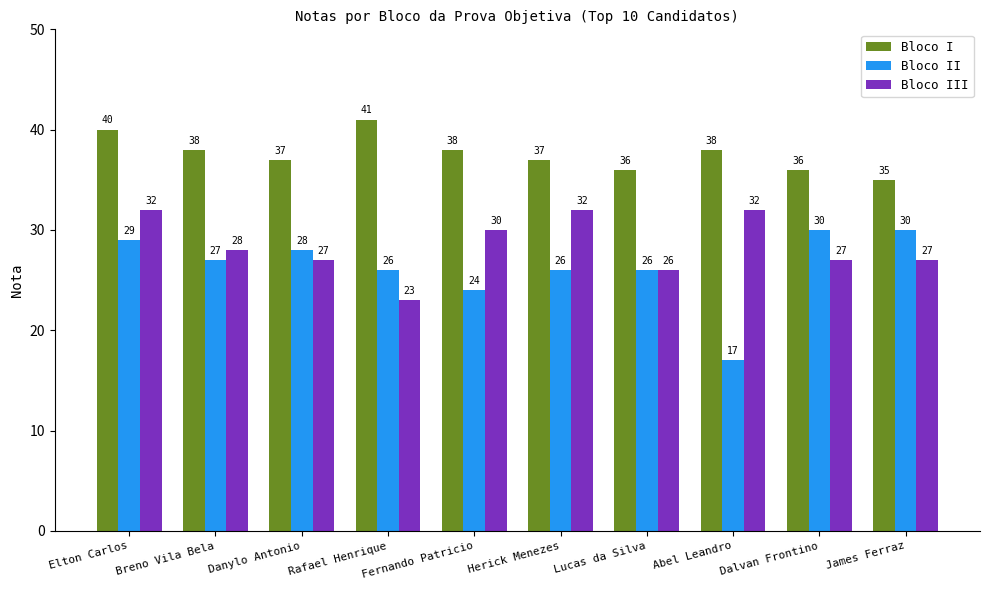

List the series in order of their overall mean, highest first.

Bloco I, Bloco III, Bloco II